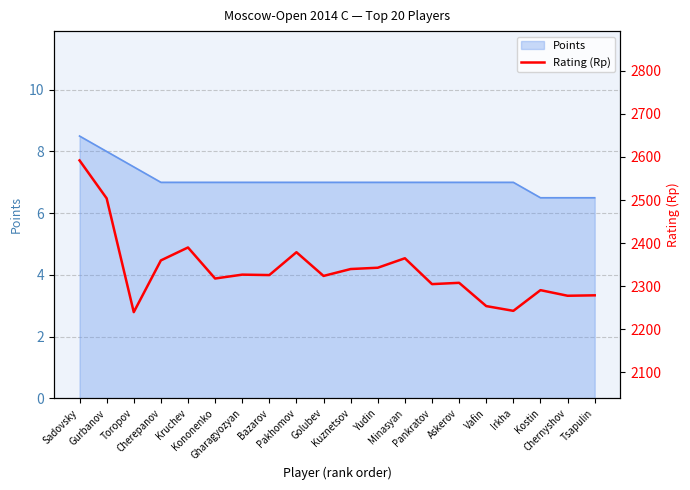

True or false: the data shows 4001 at Pankratov.

False